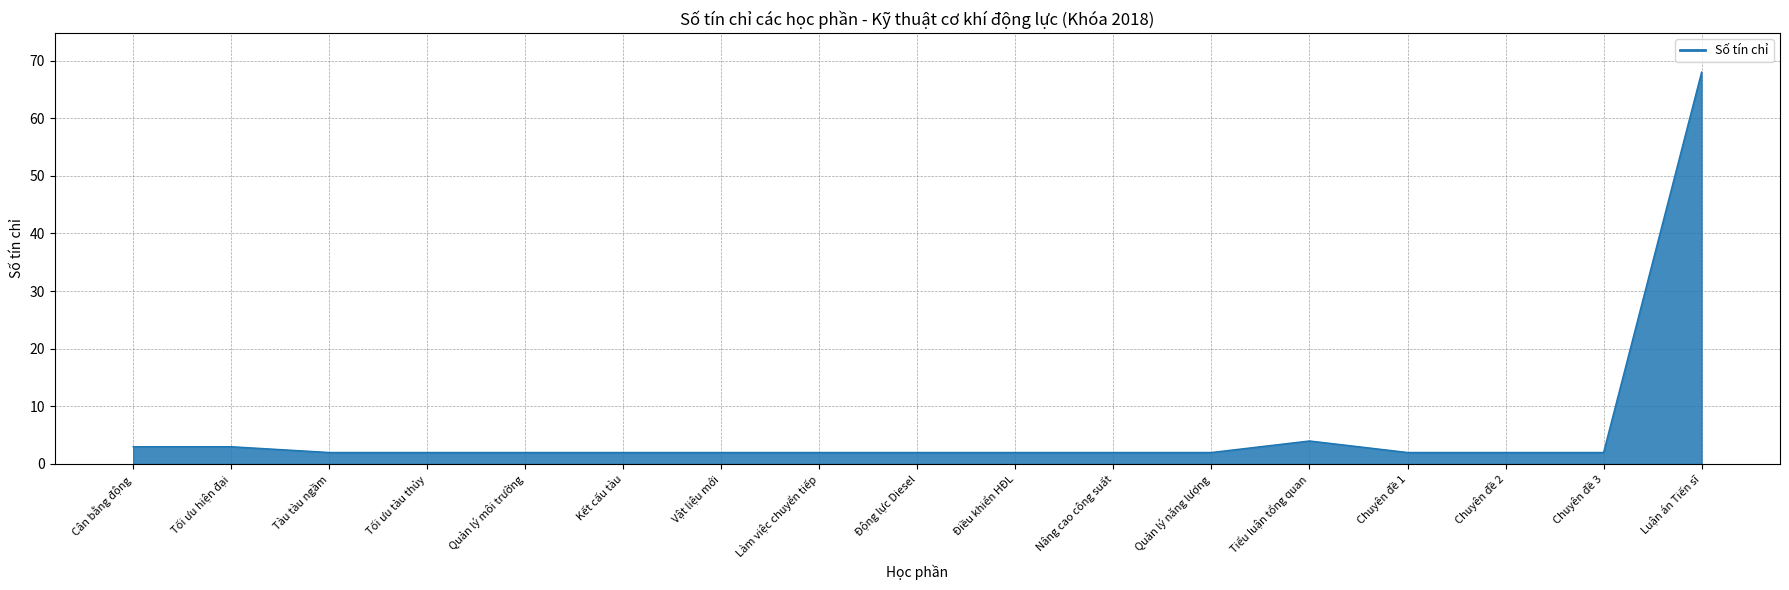

Reading left to right, extract all data points from this chart.

Cân bằng động=3	Tối ưu hiện đại=3	Tàu tàu ngầm=2	Tối ưu tàu thủy=2	Quản lý môi trường=2	Kết cấu tàu=2	Vật liệu mới=2	Làm việc chuyển tiếp=2	Động lực Diesel=2	Điều khiển HĐL=2	Nâng cao công suất=2	Quản lý năng lượng=2	Tiểu luận tổng quan=4	Chuyên đề 1=2	Chuyên đề 2=2	Chuyên đề 3=2	Luận án Tiến sĩ=68